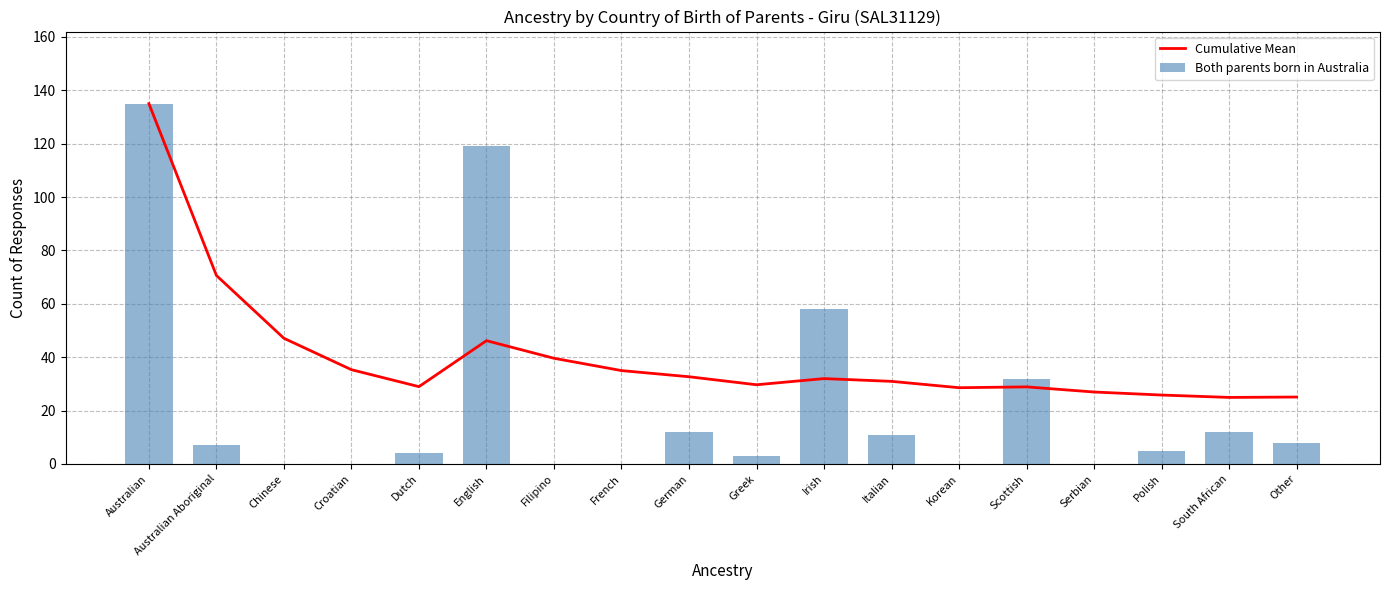

What is the difference between the highest and lowest values at Serbian?

26.9